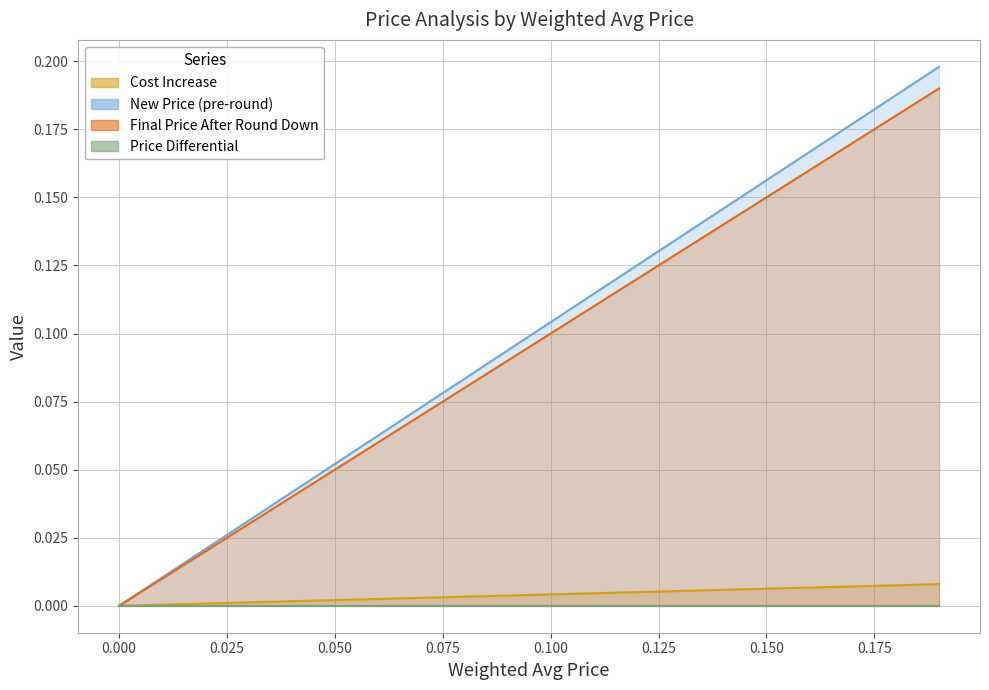

True or false: Cost Increase has a value of 0.0 at 16.

False